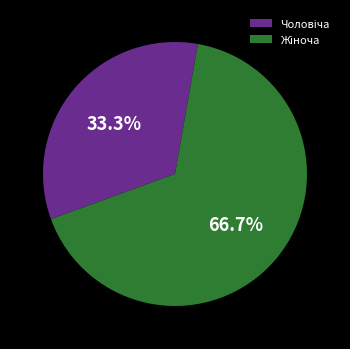

Count the number of slices in the pie.

2